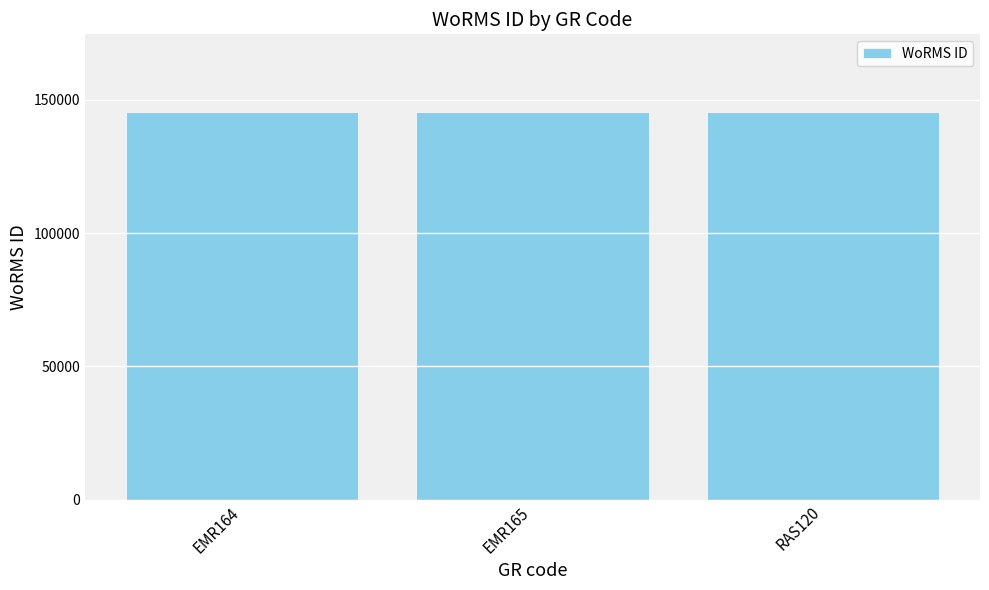

Is it true that the value at RAS120 is 145503?

True